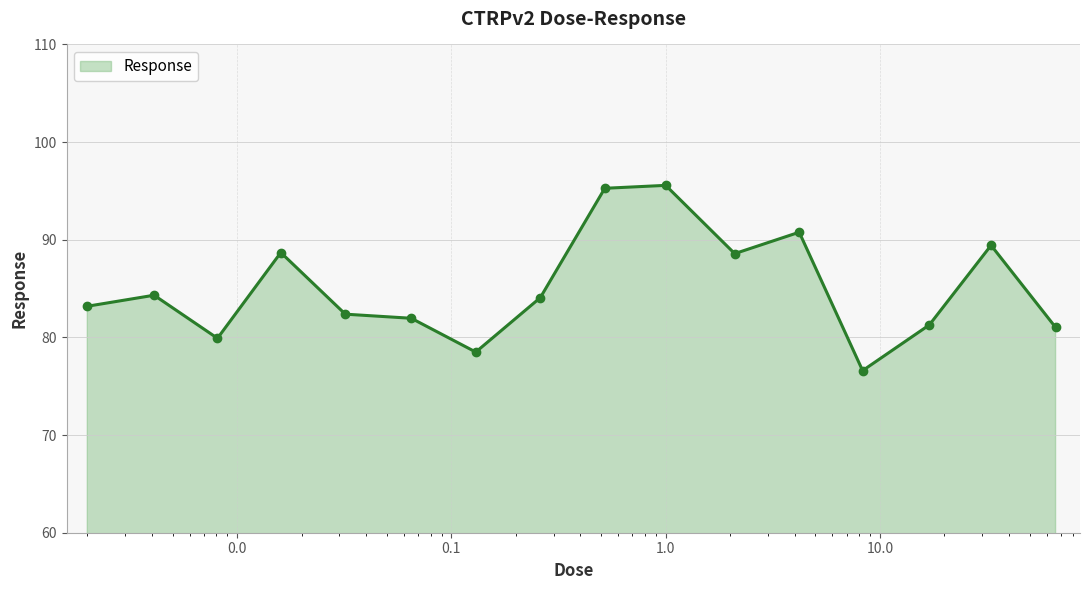

What is the greatest value displayed?

95.6